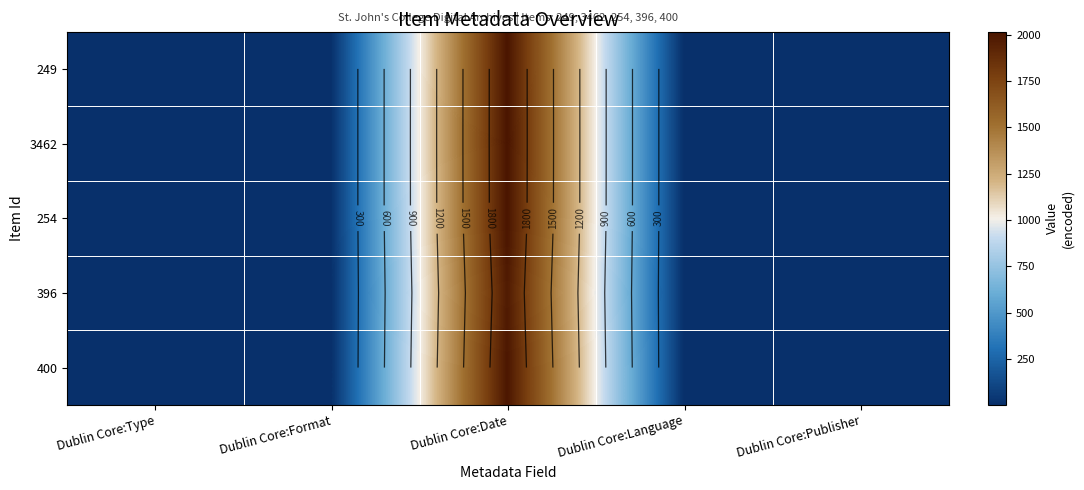

Rank the series at Dublin Core:Publisher from lowest to highest value.

249, 3462, 254, 396, 400